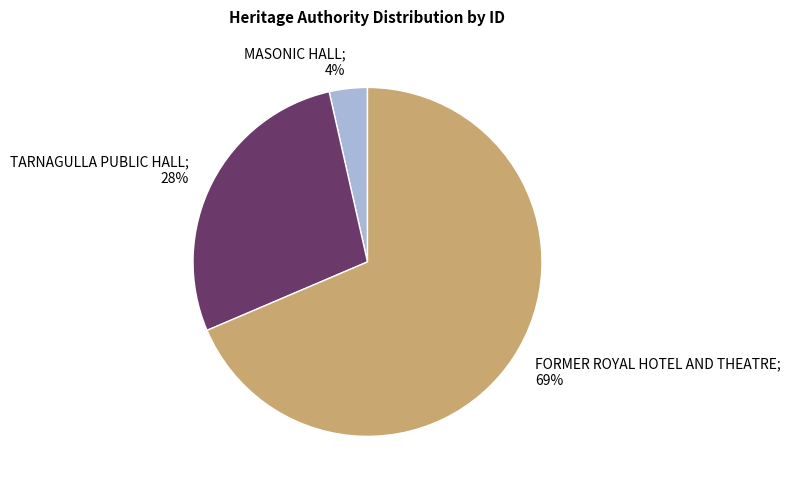

What is the smallest slice in the pie chart?

MASONIC HALL